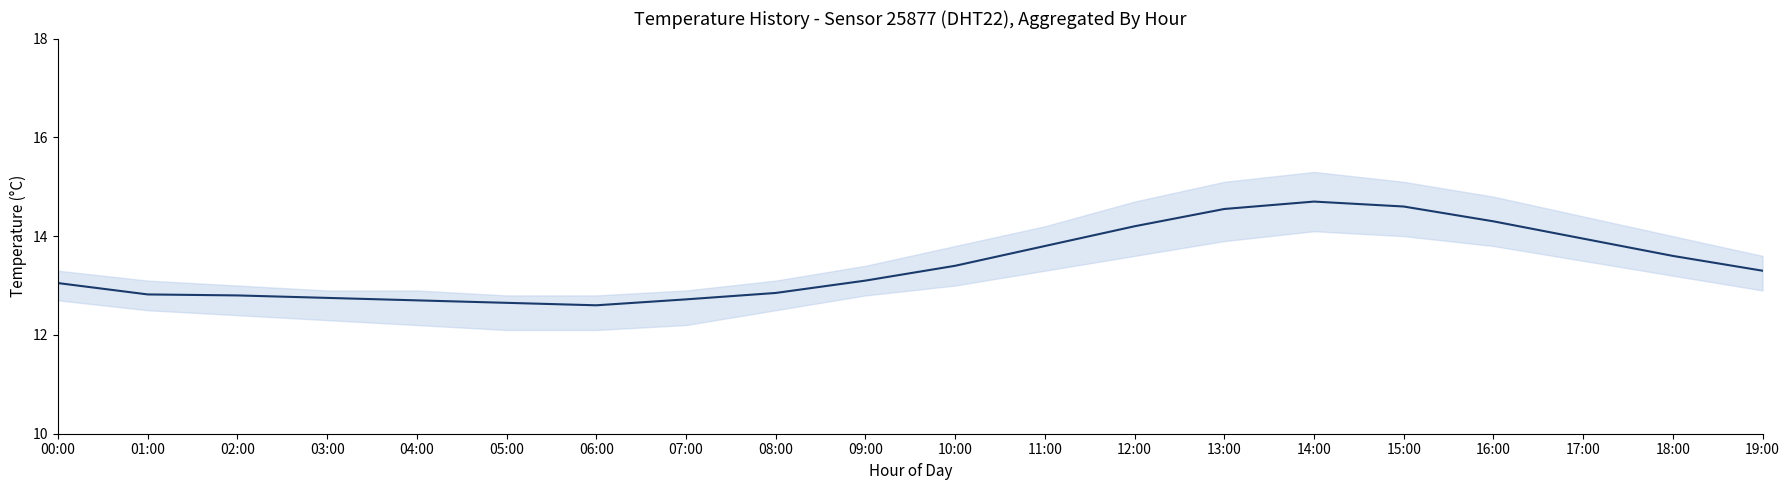

Approximately how many times larger is the value at 12:00 compared to 11:00?

1.0